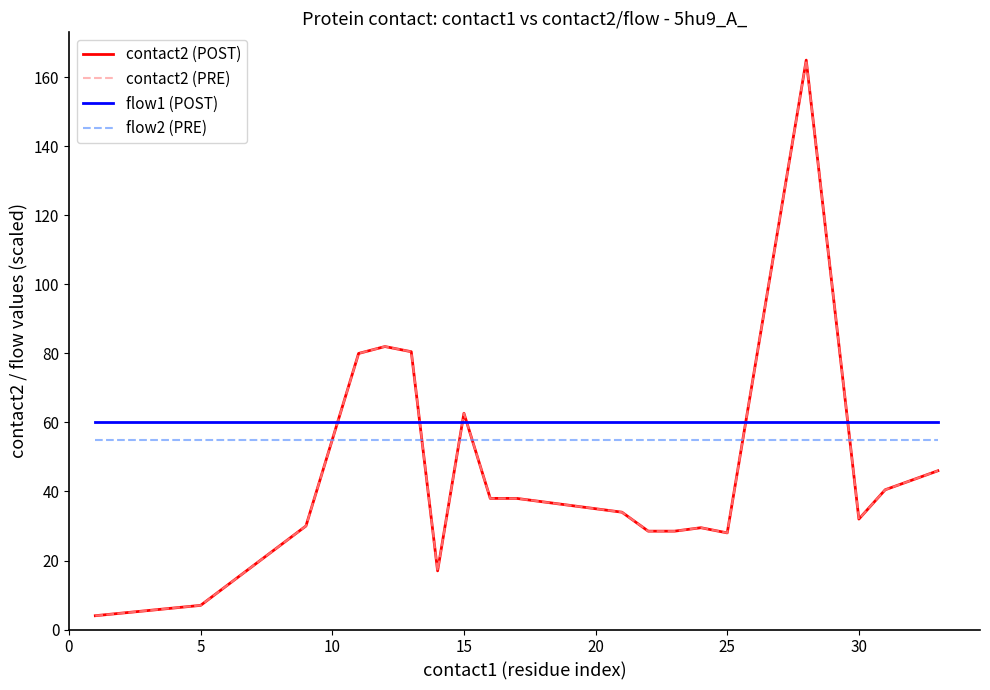

True or false: flow1 (POST) has more than 2 points higher than both neighbors.

False